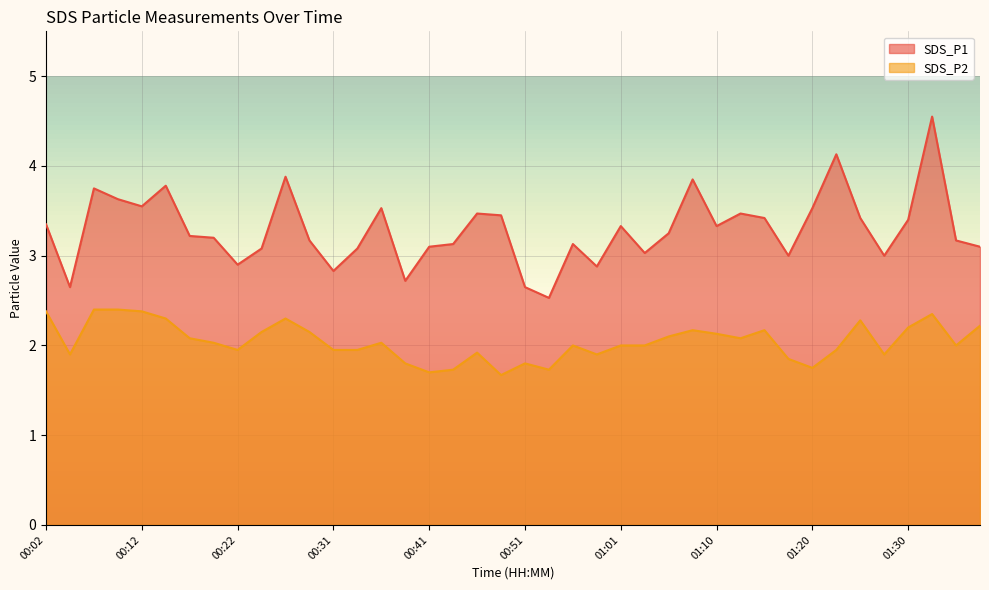

True or false: SDS_P1 has a value of 3.7 at 00:53.

False